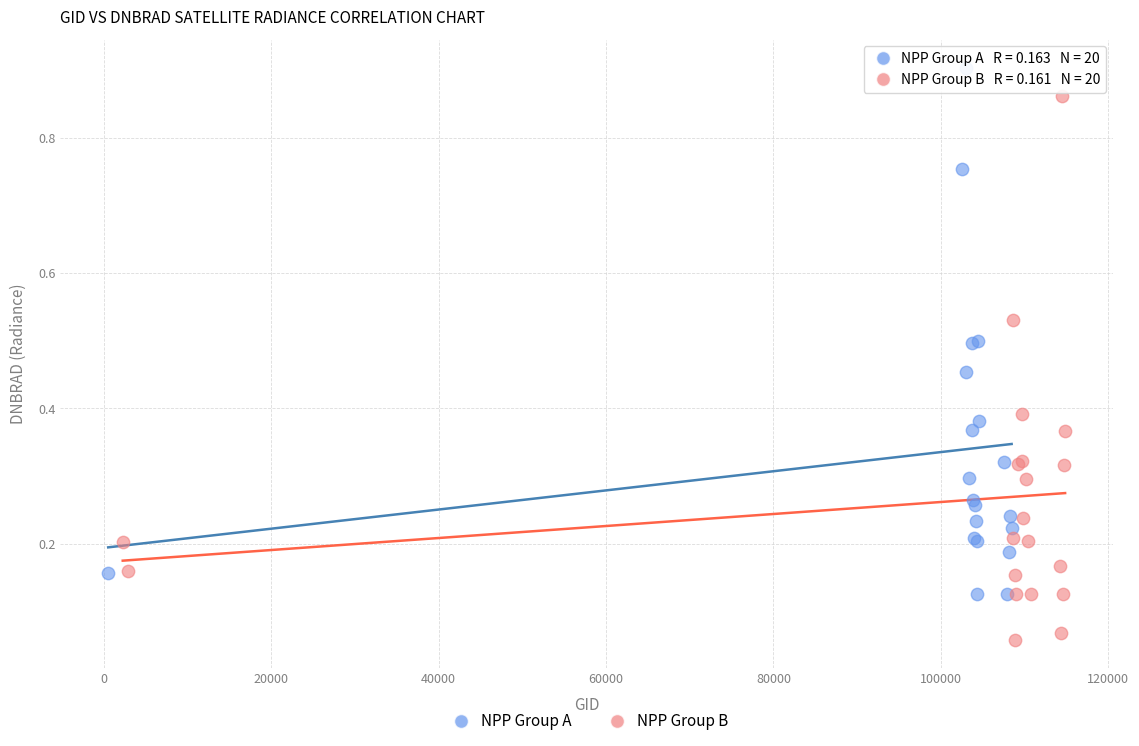

Which series has the largest Y range (max minus min)?

NPP Group B